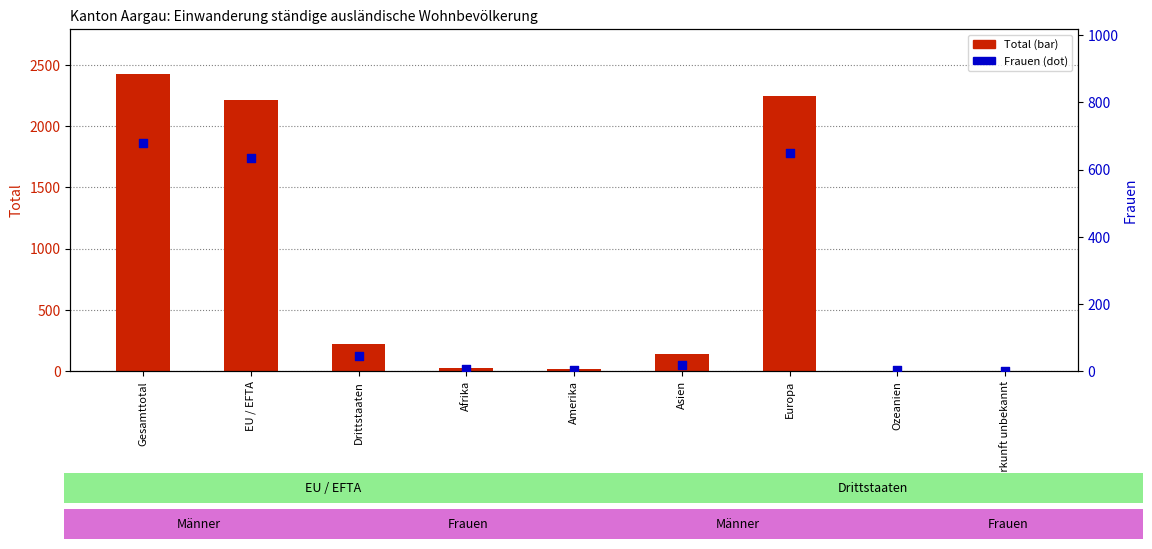

At which category is the sum across all series the highest?

Gesamttotal